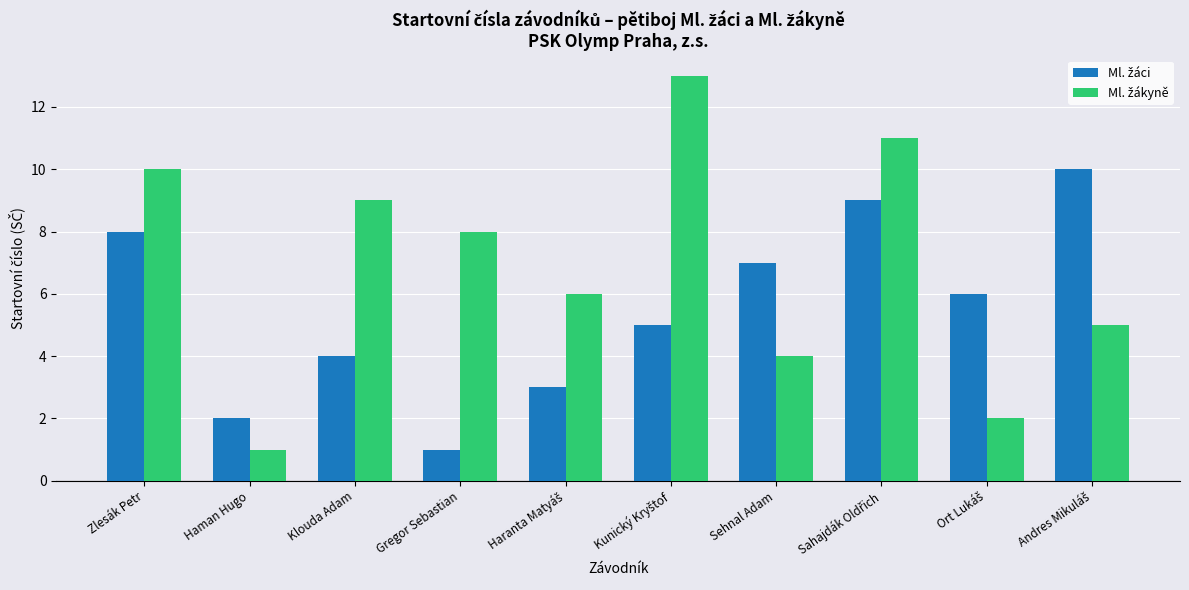

What is the difference between the highest and lowest values at Gregor Sebastian?

7